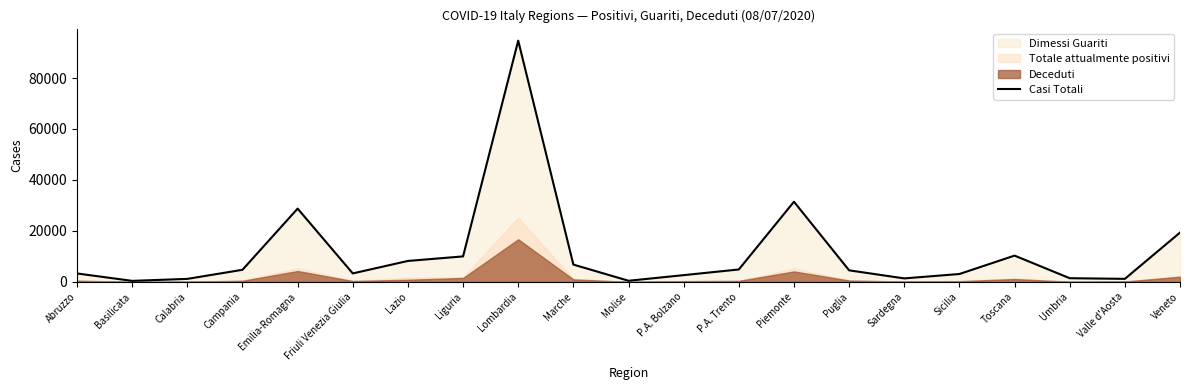

True or false: the data shows 3310 at Abruzzo.

True